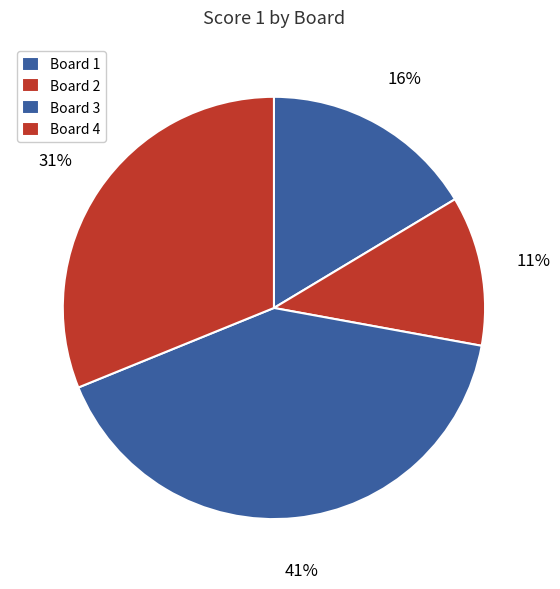

Count the number of slices in the pie.

4